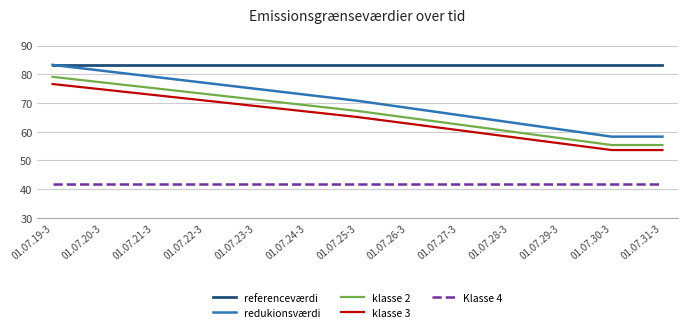

True or false: klasse 3 and referenceværdi intersect in this chart.

False